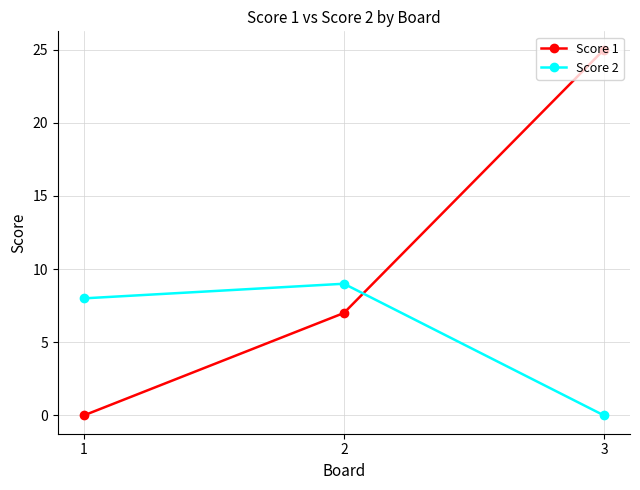

At which category is the sum across all series the highest?

3